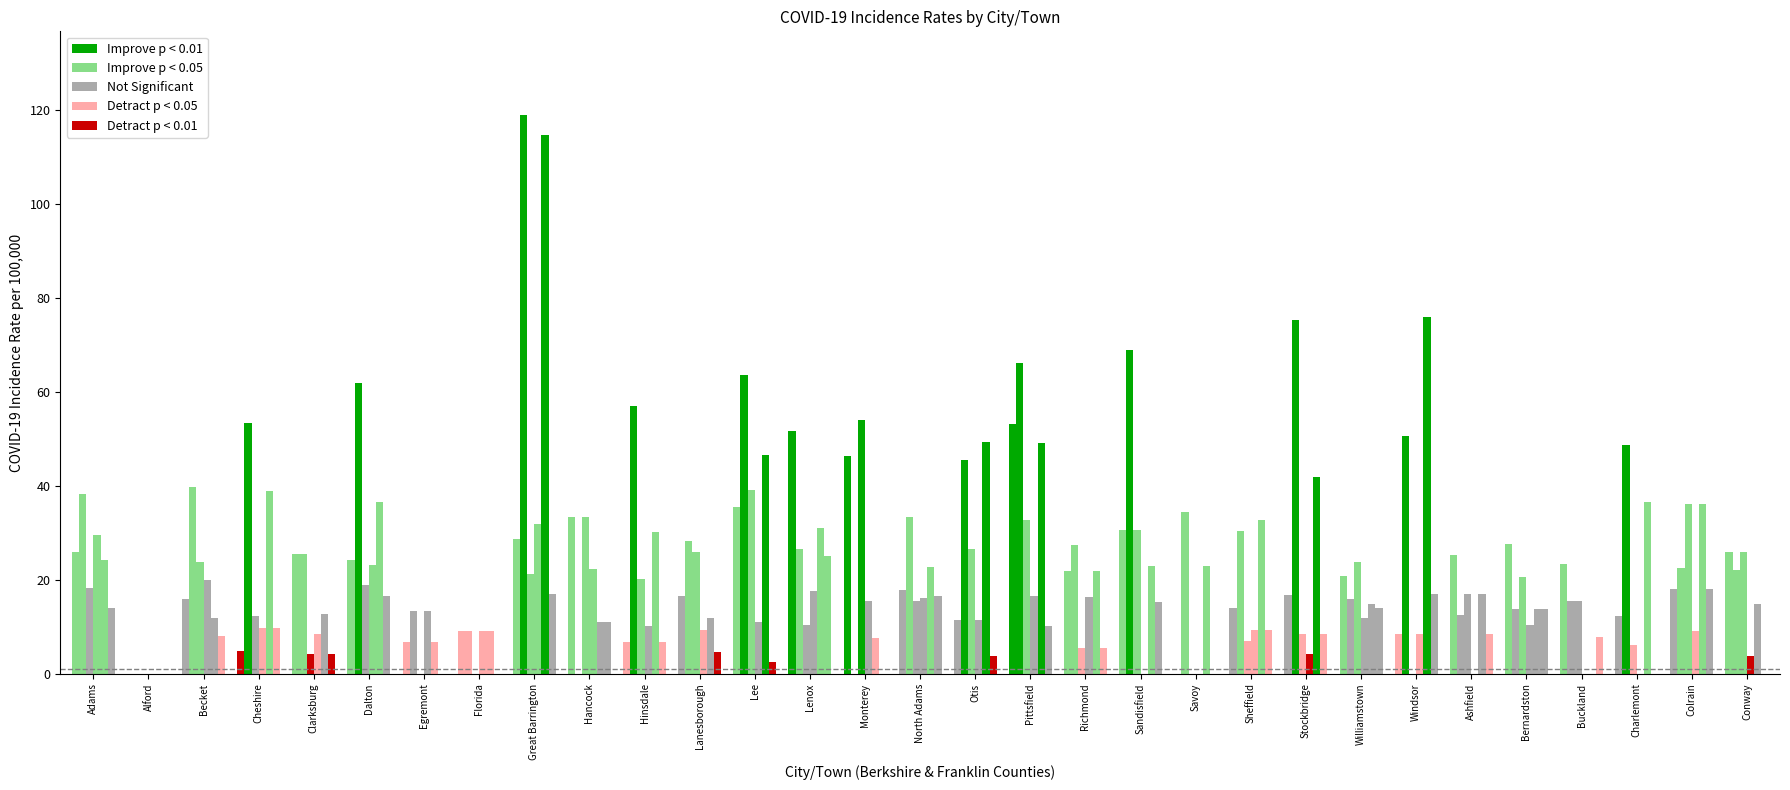

What is the spread (max minus min) of values at Stockbridge?

71.2